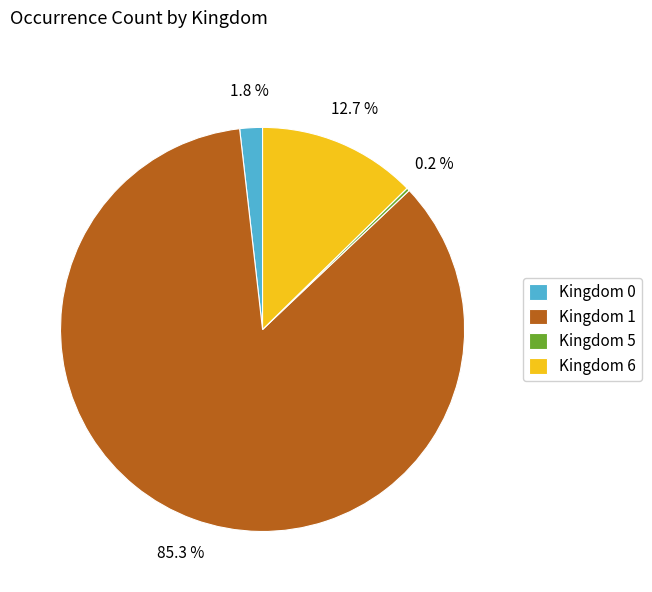

What is the total percentage of Kingdom 0 and Kingdom 6?

14.5%